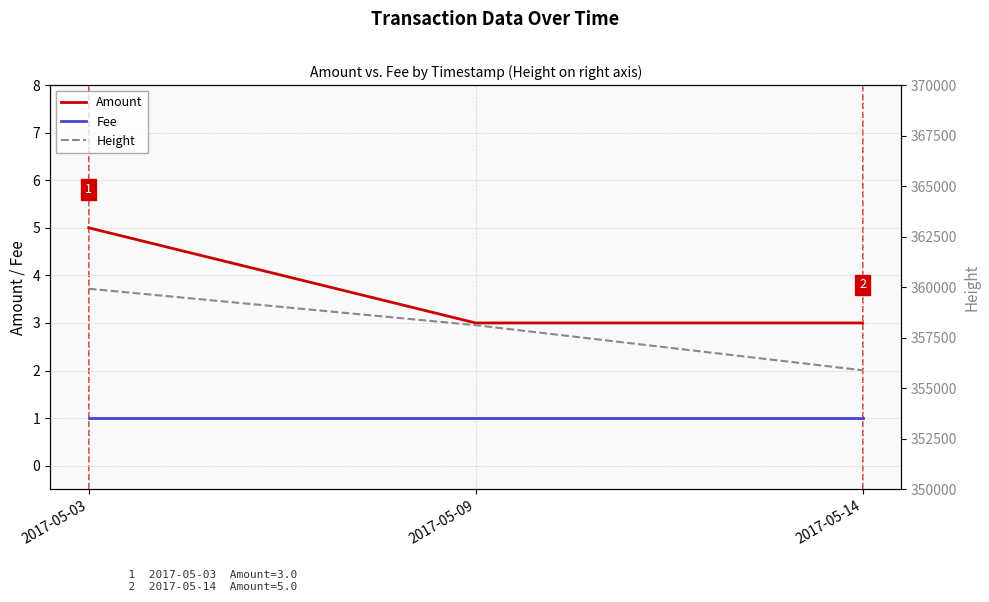

Reading left to right, what are all the values shown in this chart?

Amount: 5	3	3
Fee: 1	1	1
Height: 359927	358125	355895